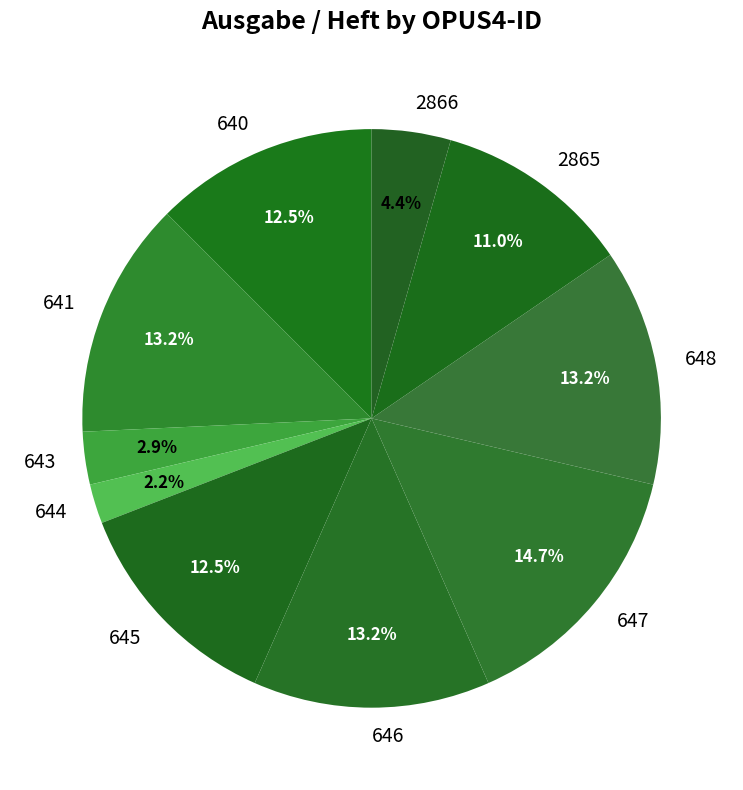

How many segments does this pie chart have?

10